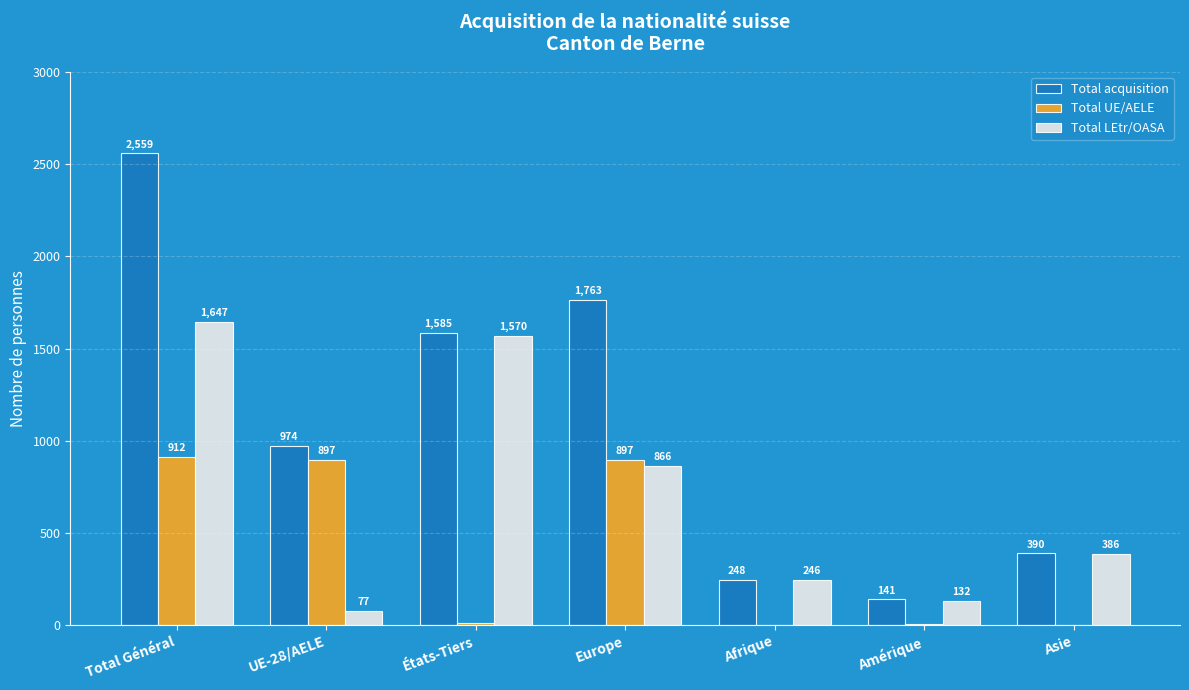

Reading right to left, what are all the values shown in this chart?

Total acquisition: 390	141	248	1763	1585	974	2559
Total UE/AELE: 4	9	2	897	15	897	912
Total LEtr/OASA: 386	132	246	866	1570	77	1647